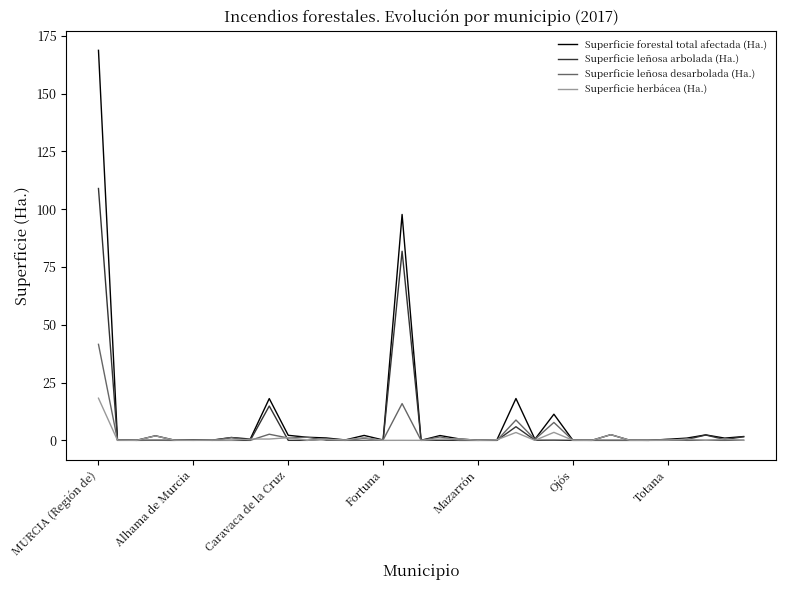

What is the highest value of the Superficie herbácea (Ha.) series?

18.2